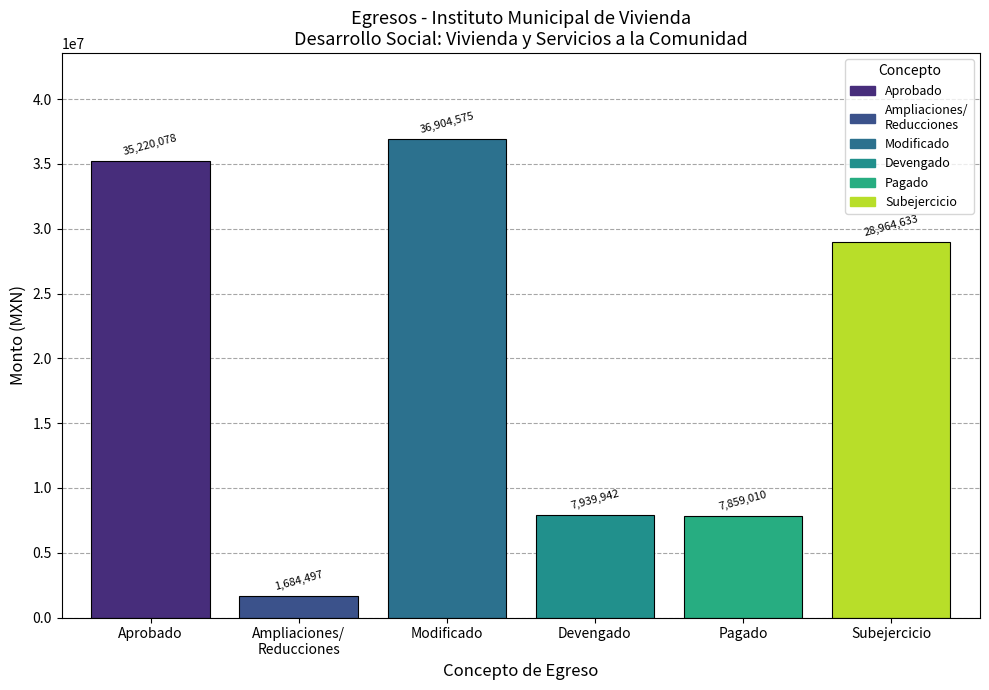

At which label does the data first exceed 28964632?

Aprobado